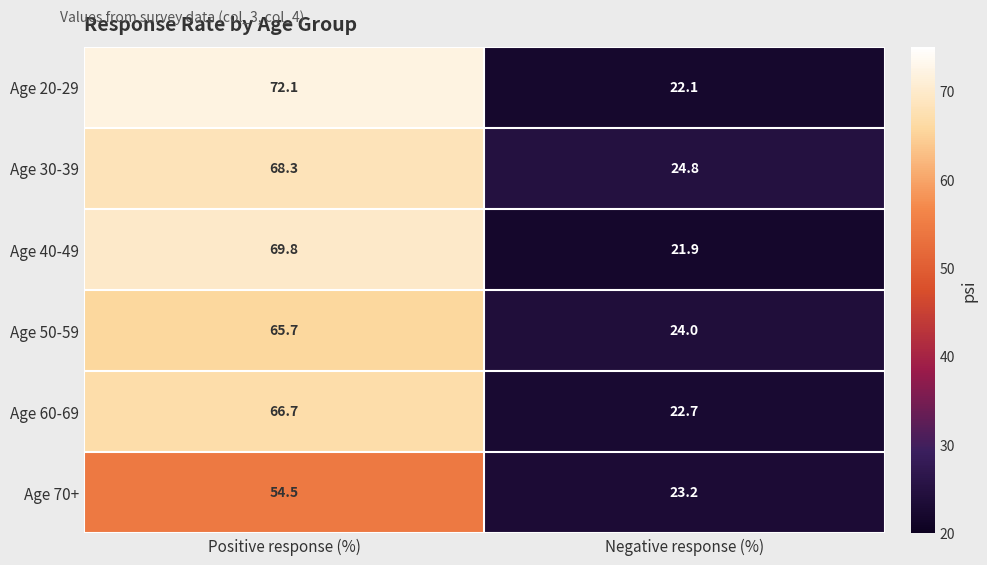

At how many categories does at least one series exceed 40?

1